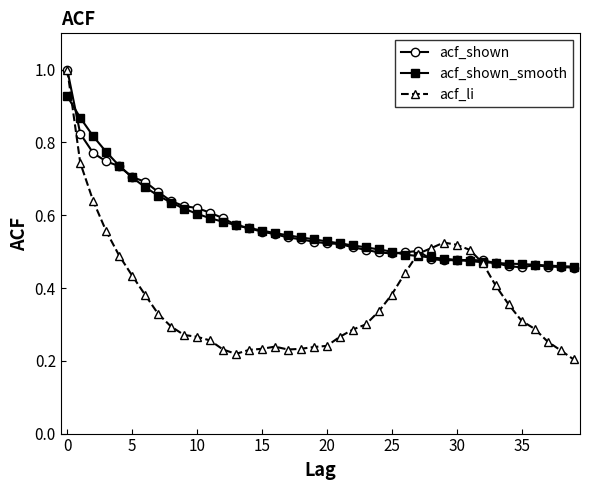

Which series has the widest spread of values?

acf_li